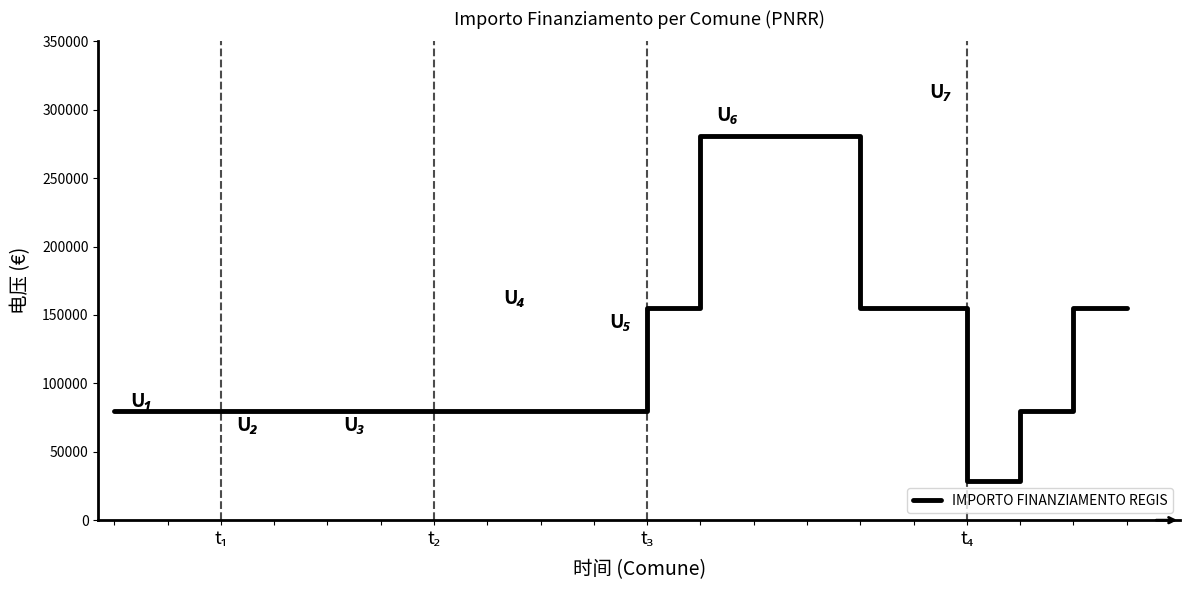

What is the greatest value displayed?

280932